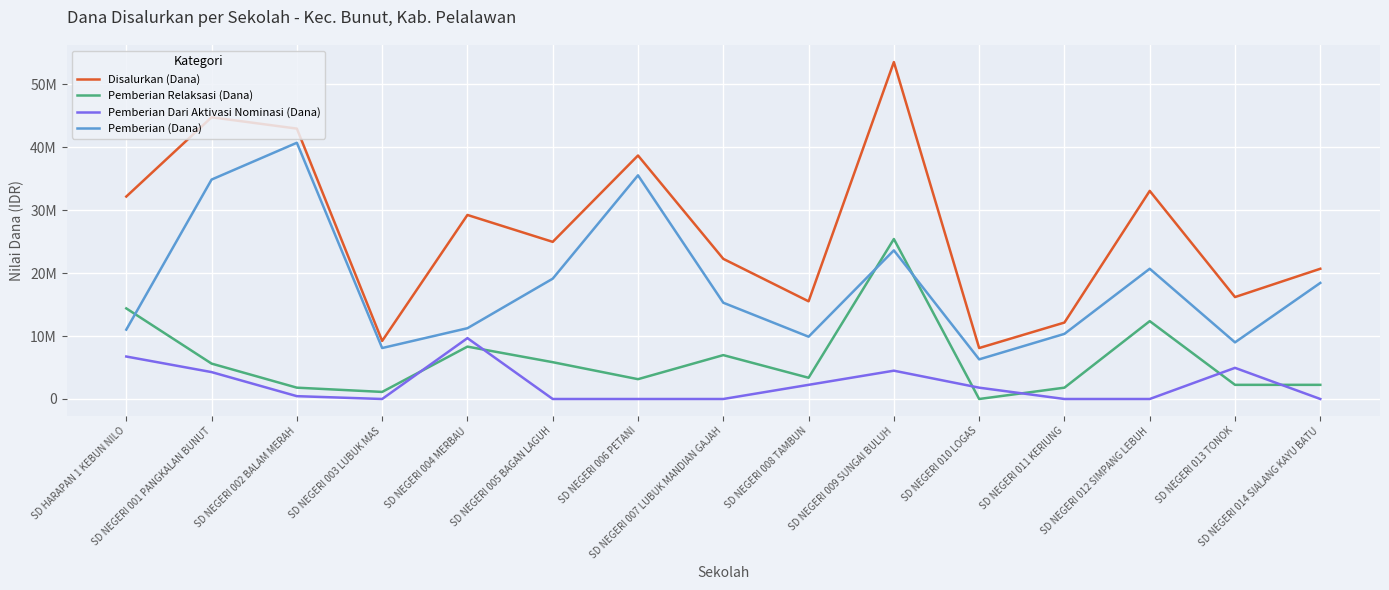

Is this an area chart (filled region under the line)?

No